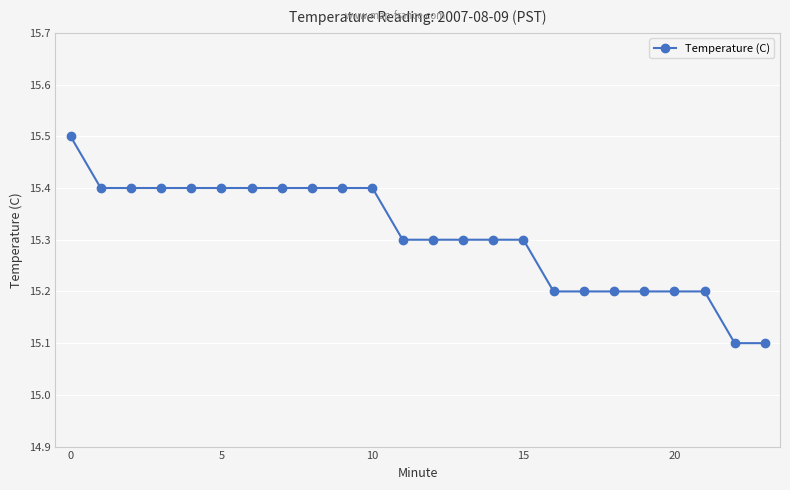

What is the value of the 12th point from the left?

15.3